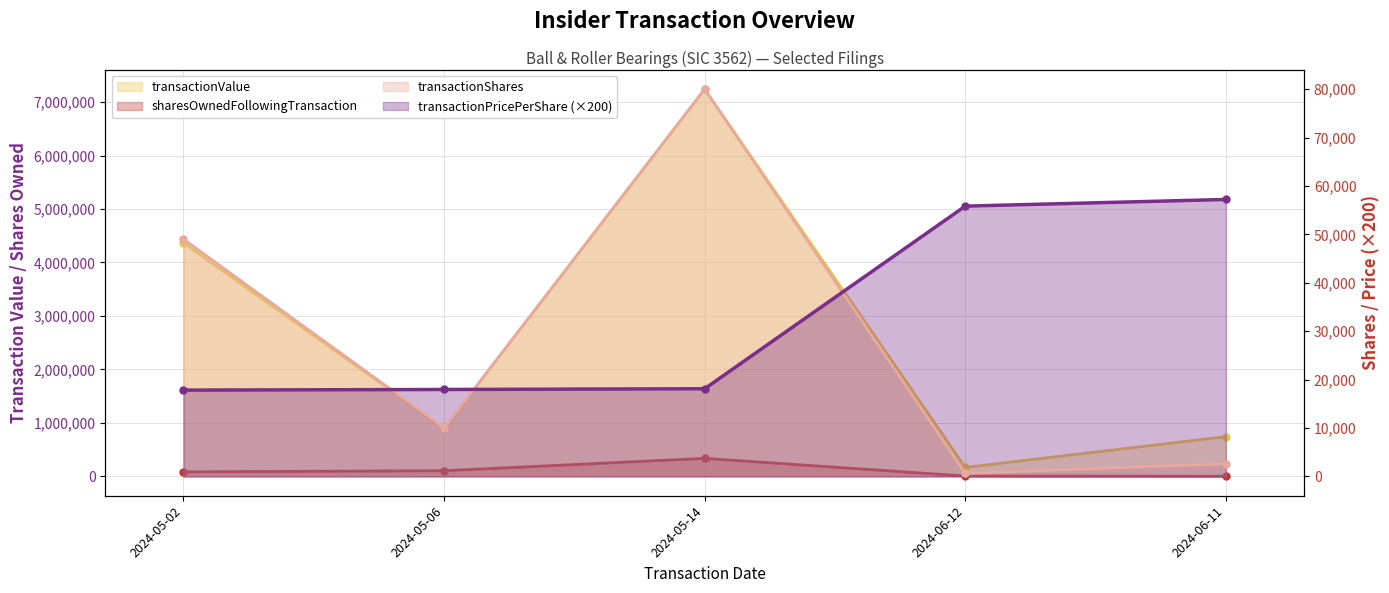

The value of sharesOwnedFollowingTransaction at 2024-05-02 is 144898.4. True or false?

False